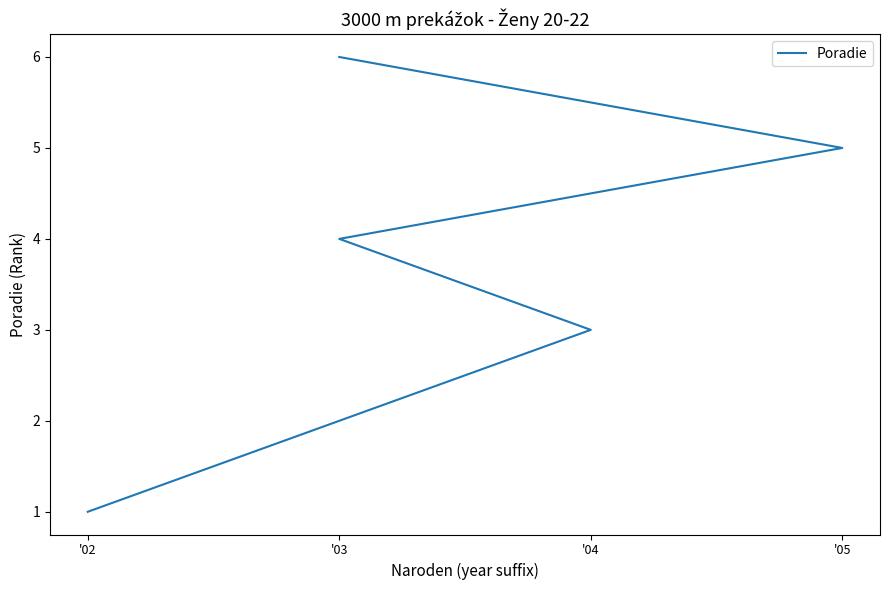

True or false: the data shows 5 at '05.

True